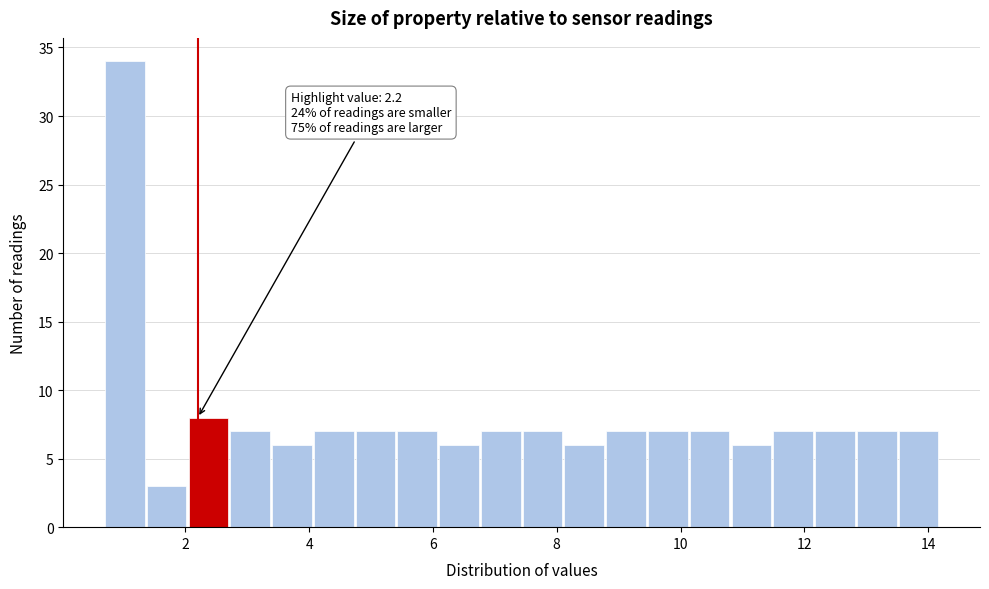

Read against the x-axis, roughly where is the centre of the tallest bar?

1.0